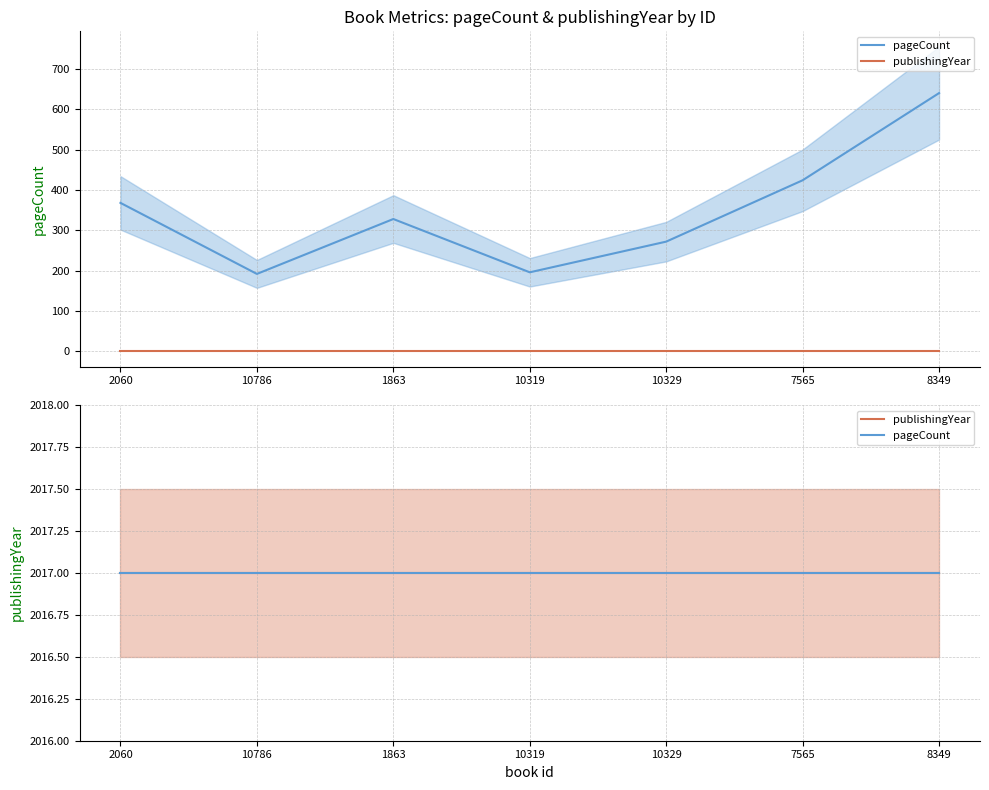

Is it true that the value at 10319 is 301?

False